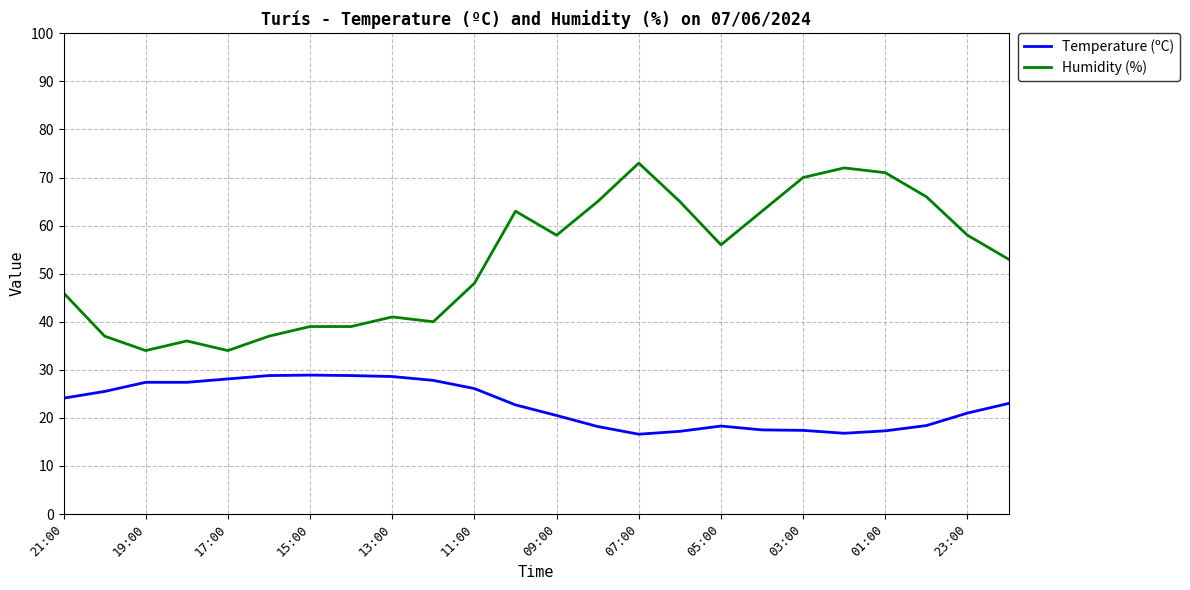

What is the average value of the Humidity (%) series?

52.7